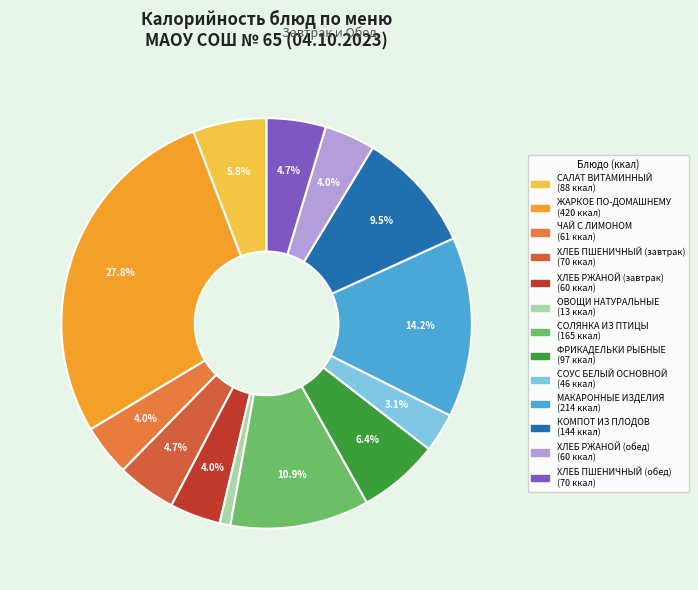

To the nearest percent, what is the difference between the largest and smallest slice percentages?

27%